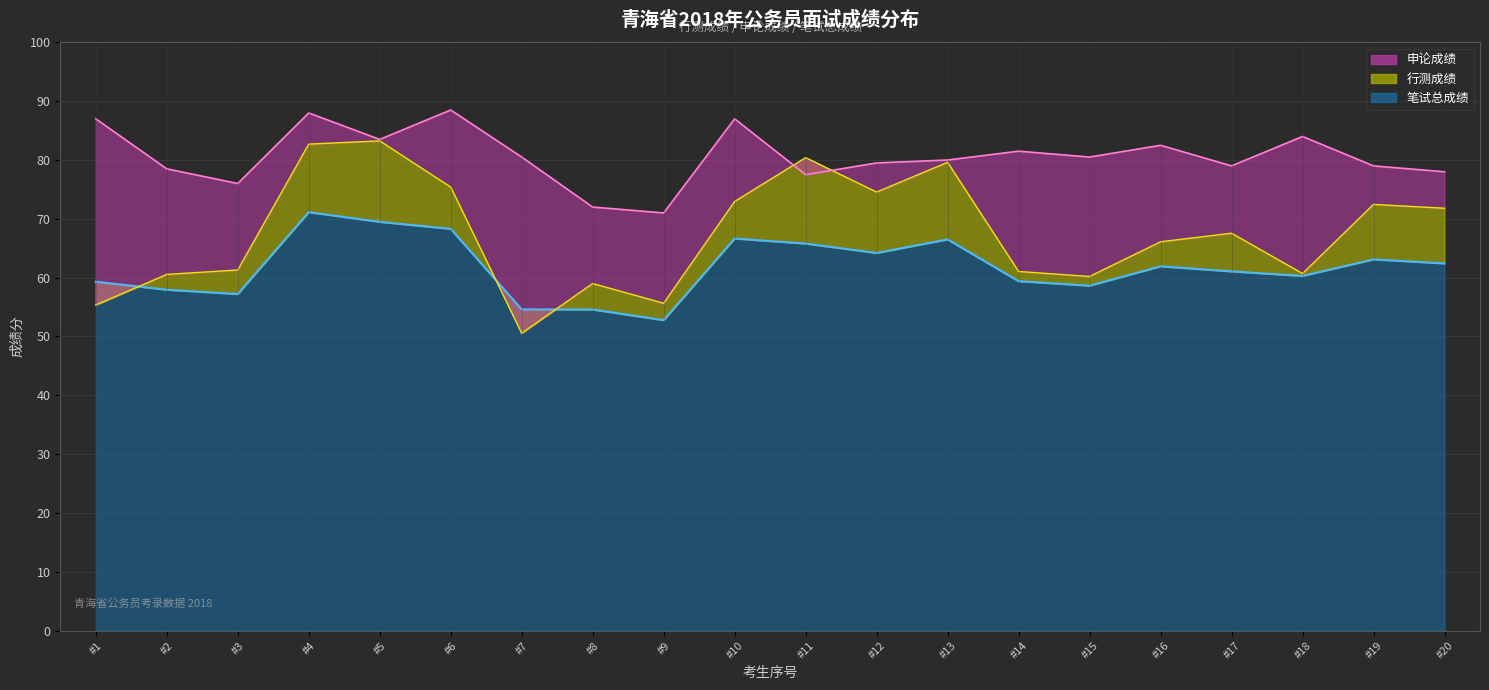

What are all the series names shown in the legend?

行测成绩, 申论成绩, 笔试总成绩